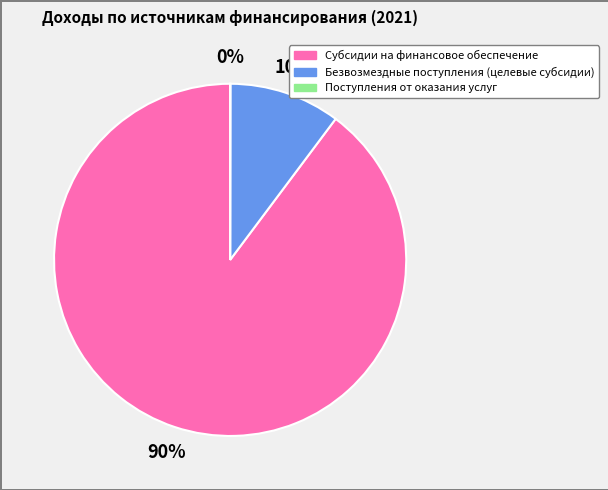

What percentage is the Субсидии на финансовое обеспечение slice, to the nearest percent?

90%